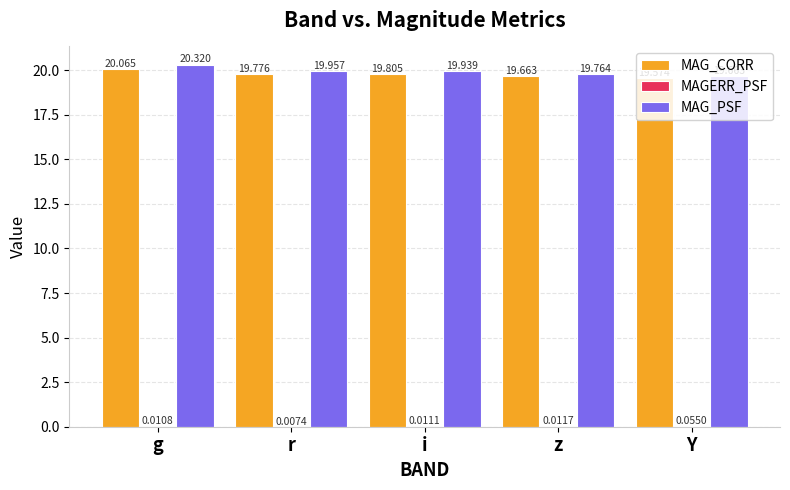

How many distinct data groups are displayed?

3